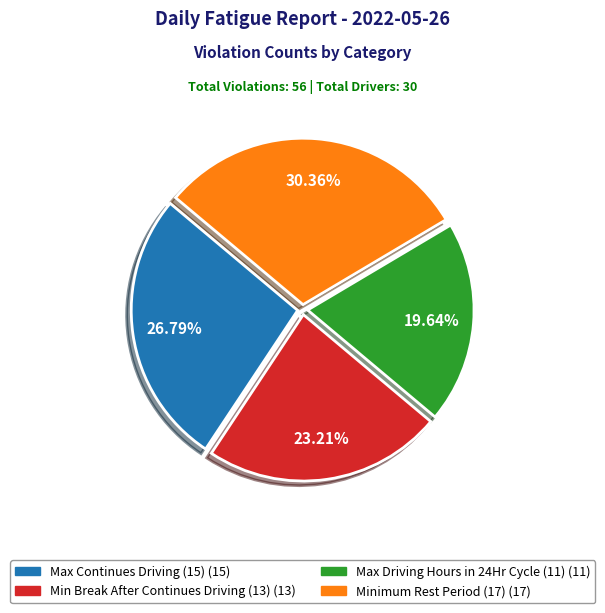

How many slices are in this pie chart?

4